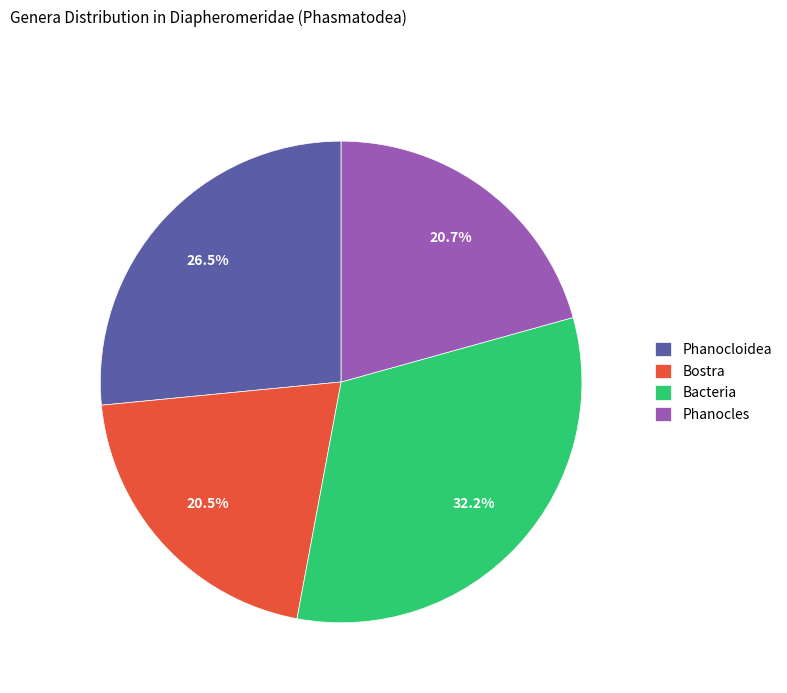

What portion of the pie excludes Bacteria?

67.8%